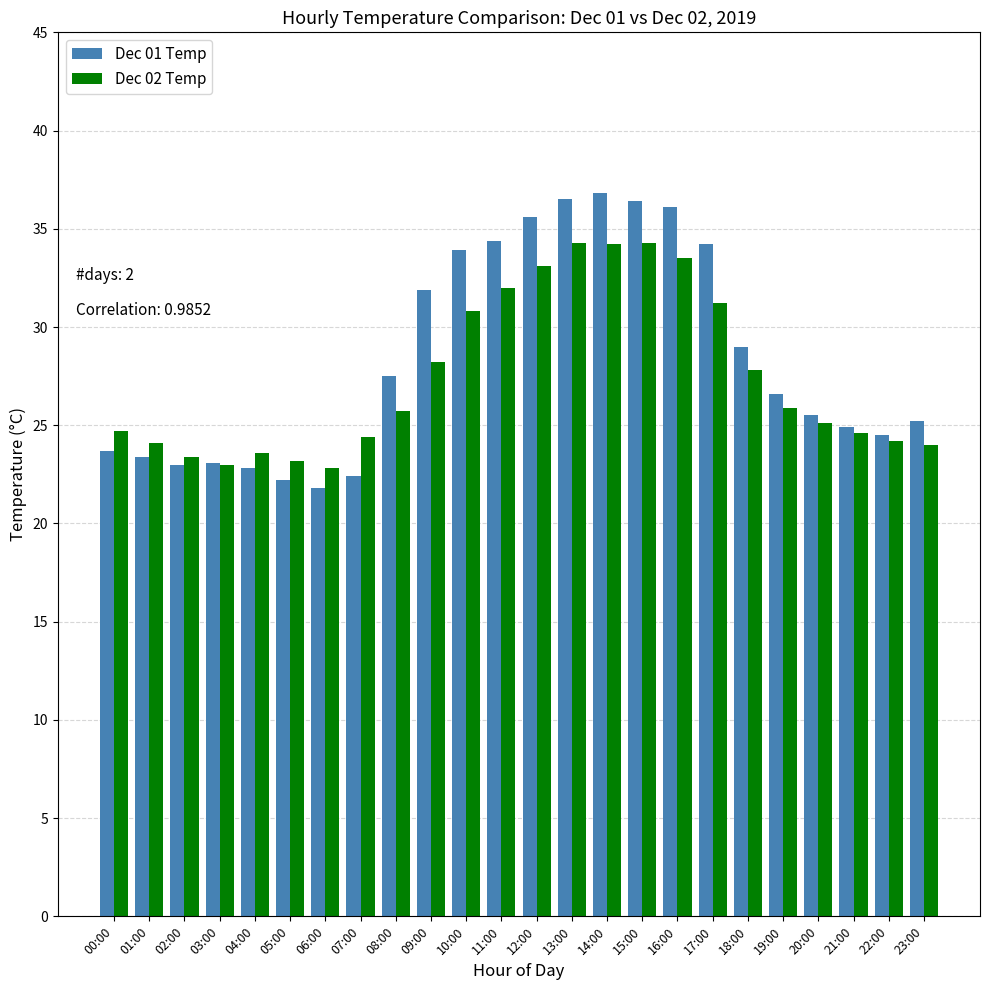

Rank the series by their maximum value, from highest to lowest.

Dec 01 Temp, Dec 02 Temp